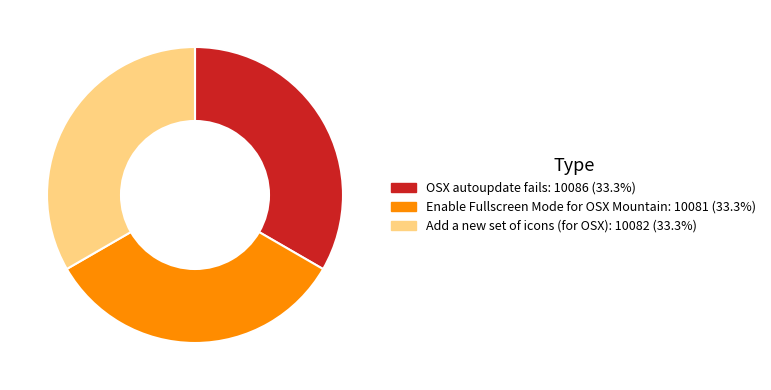

Is there any slice that represents more than half of the pie?

No